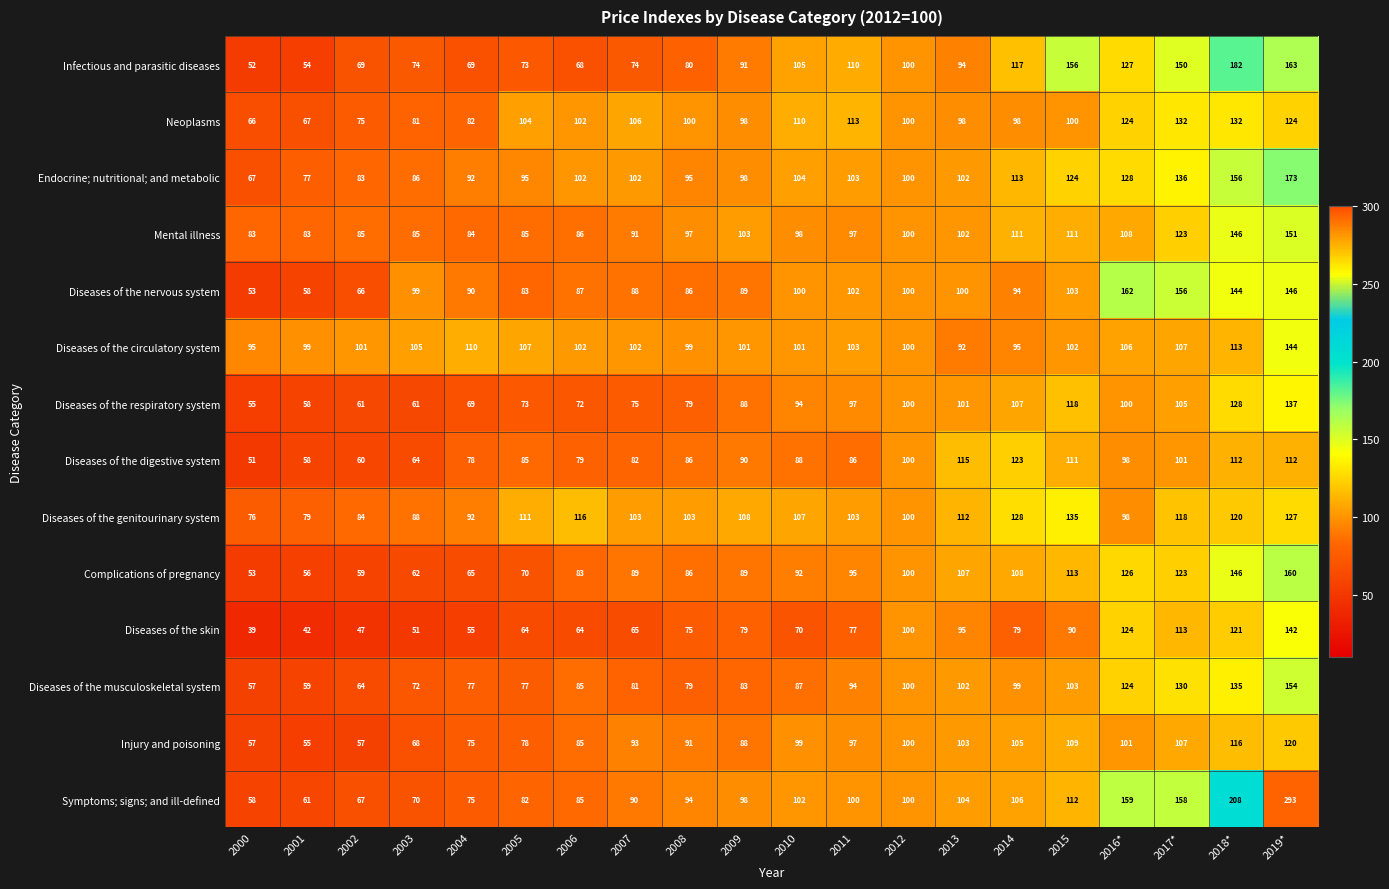

Which series has the largest total across all categories?

Symptoms; signs; and ill-defined